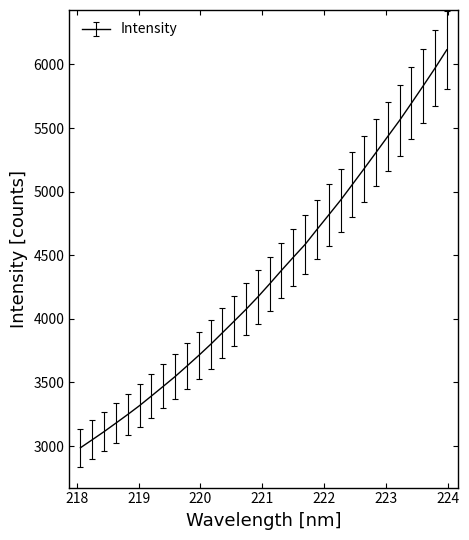

What is the difference between the maximum and minimum values?

3128.5